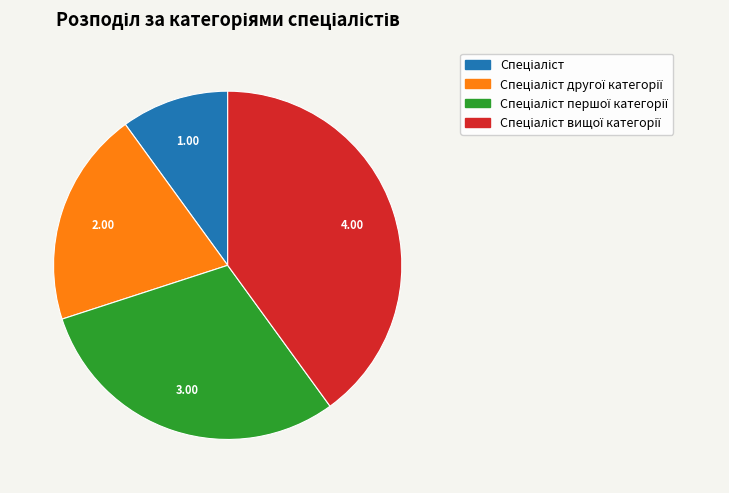

Does any single category account for the majority?

No